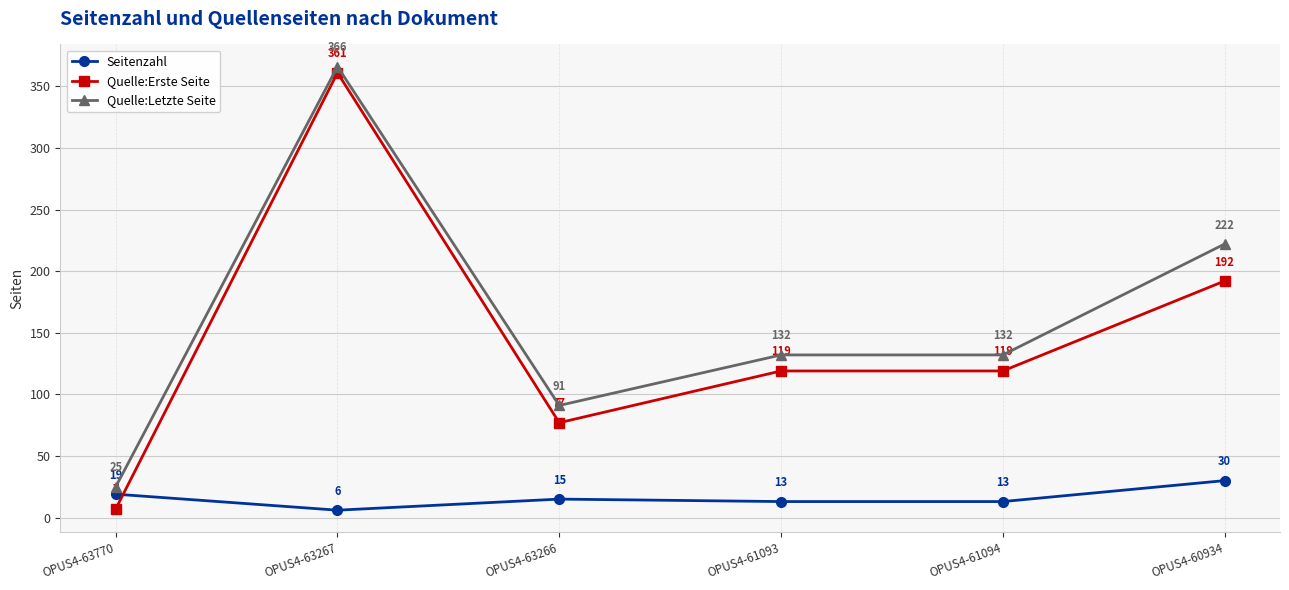

Count the number of categories in the chart.

6